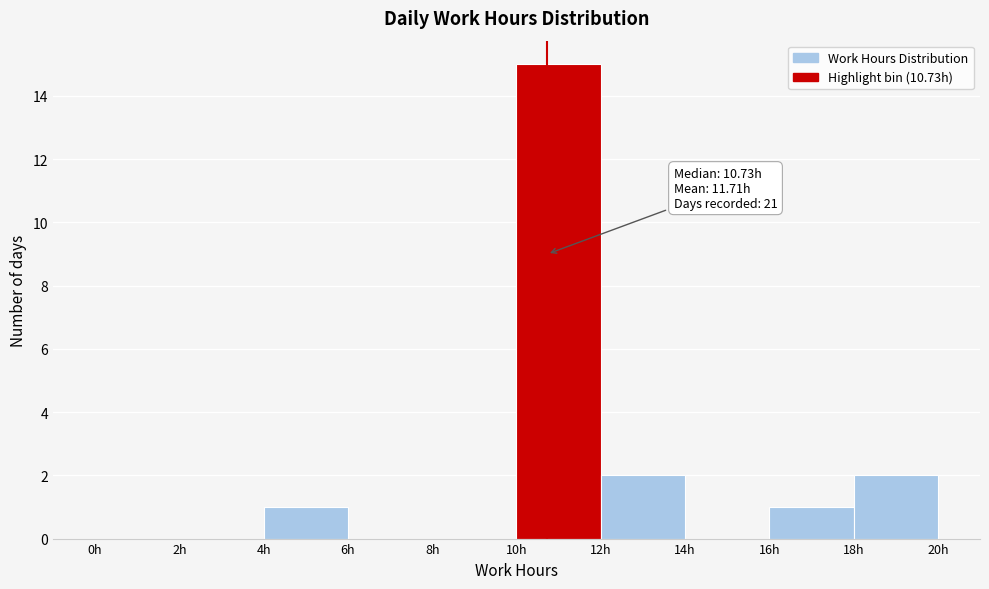

Which range on the x-axis has the tallest bar?

10 to 12